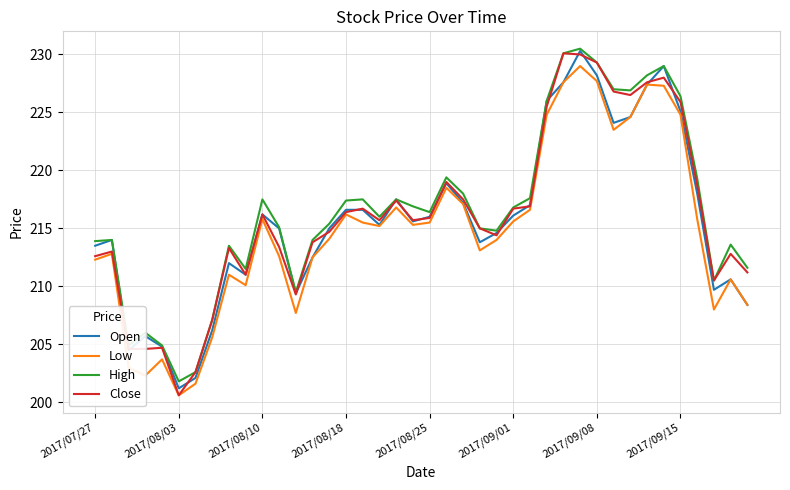

What is the lowest value of the High series?

201.8